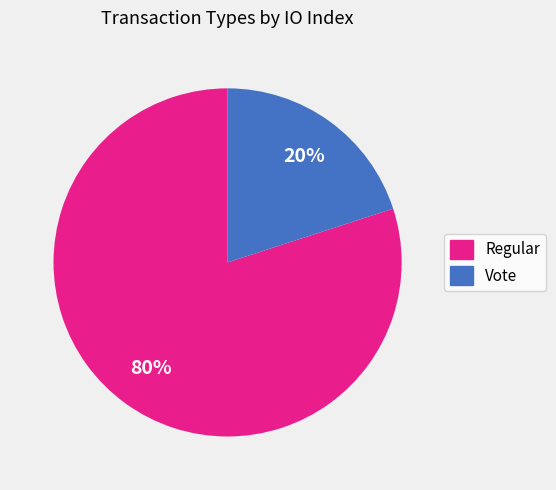

How many segments does this pie chart have?

2